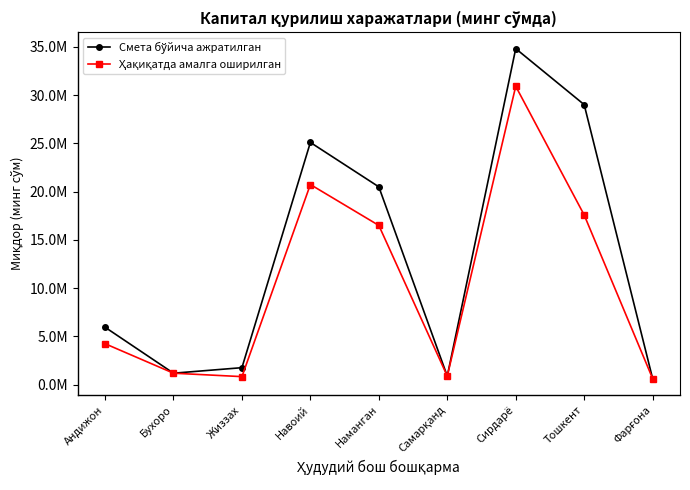

True or false: Ҳақиқатда амалга оширилган and Смета бўйича ажратилган intersect in this chart.

True